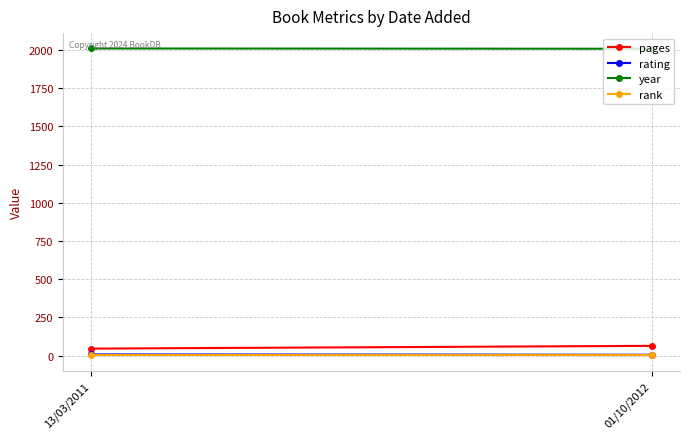

What is the average value of the rating series?

7